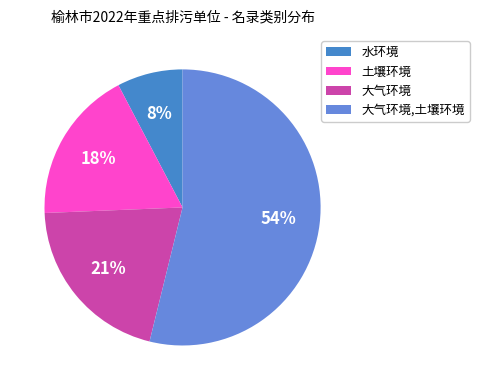

Does 土壤环境 account for over 50% of the chart?

No